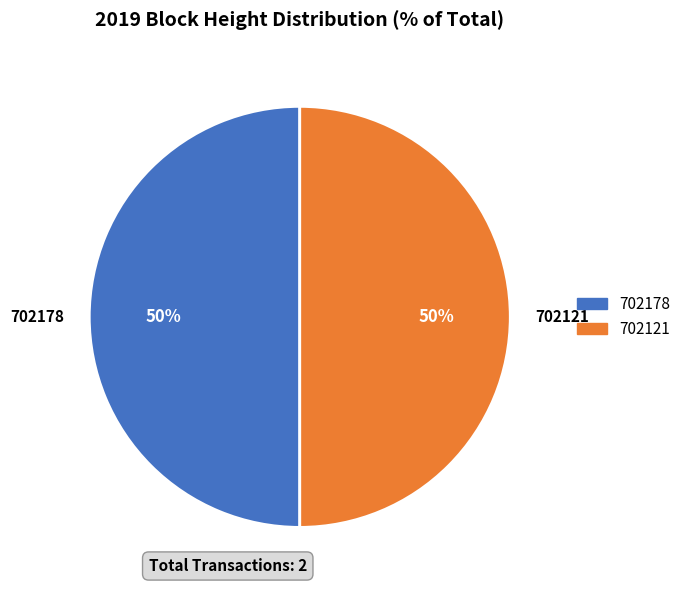

How many segments does this pie chart have?

2